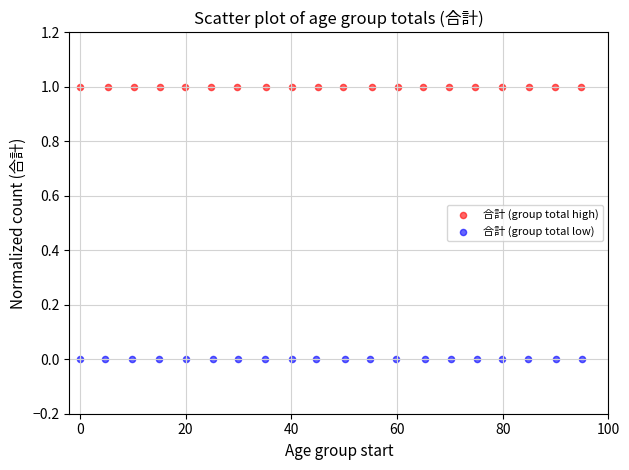

Which series reaches the minimum Y coordinate?

合計 (group total low)